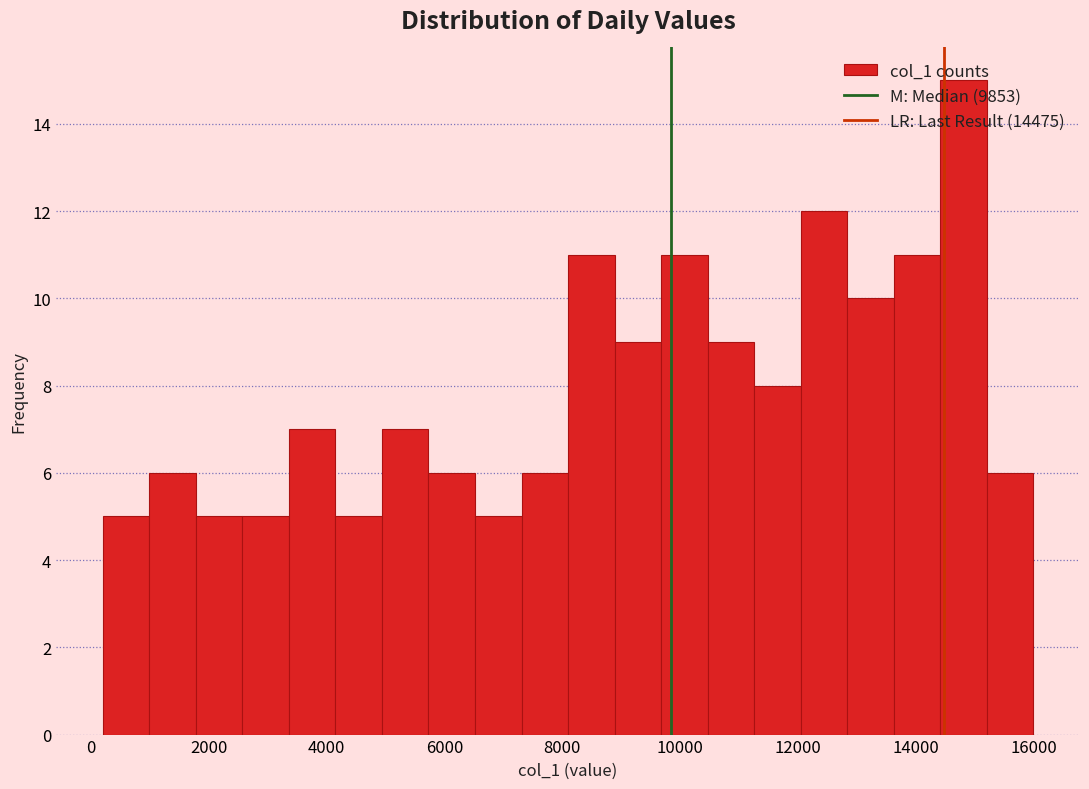

Around what value on the x-axis is the tallest bar? Give the approximate position of its centre, as read against the axis.

14800